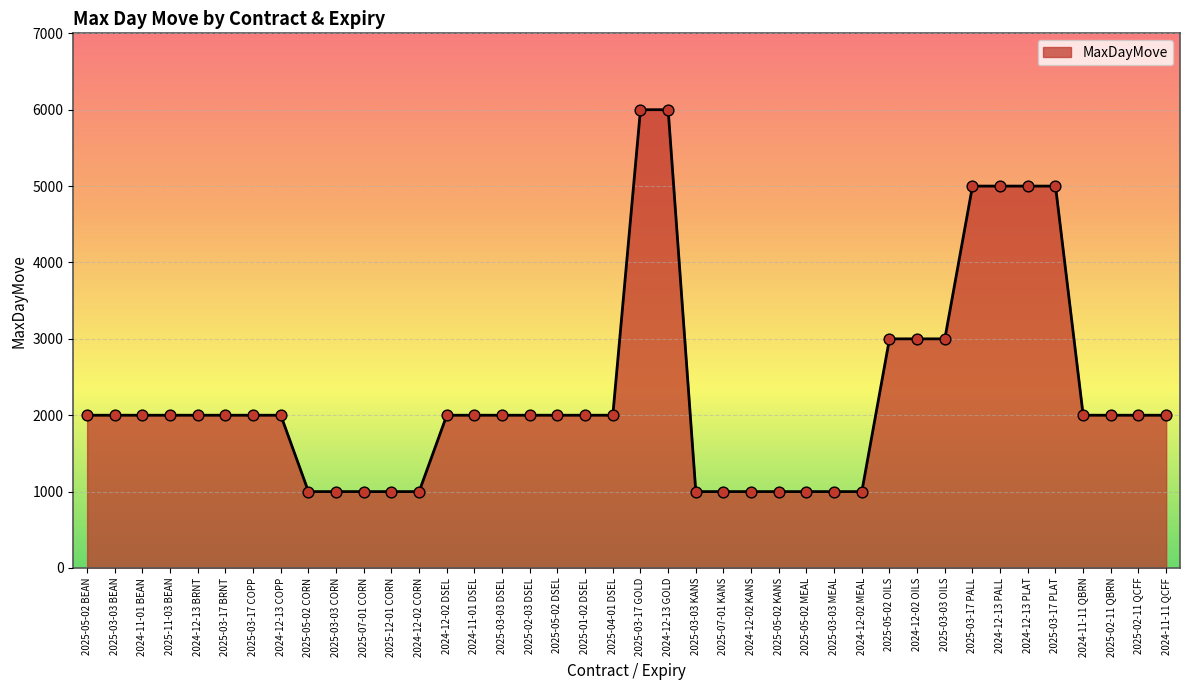

What is the change in value from 2025-12-01 CORN to 2024-11-11 QCFF?

+1000